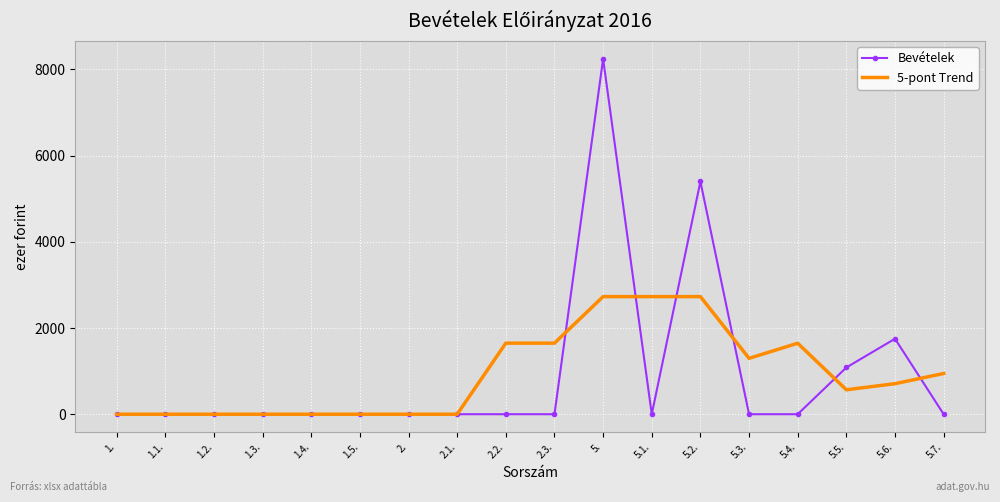

Is it true that 5-pont Trend equals 1267.4 at 5.6.?

False